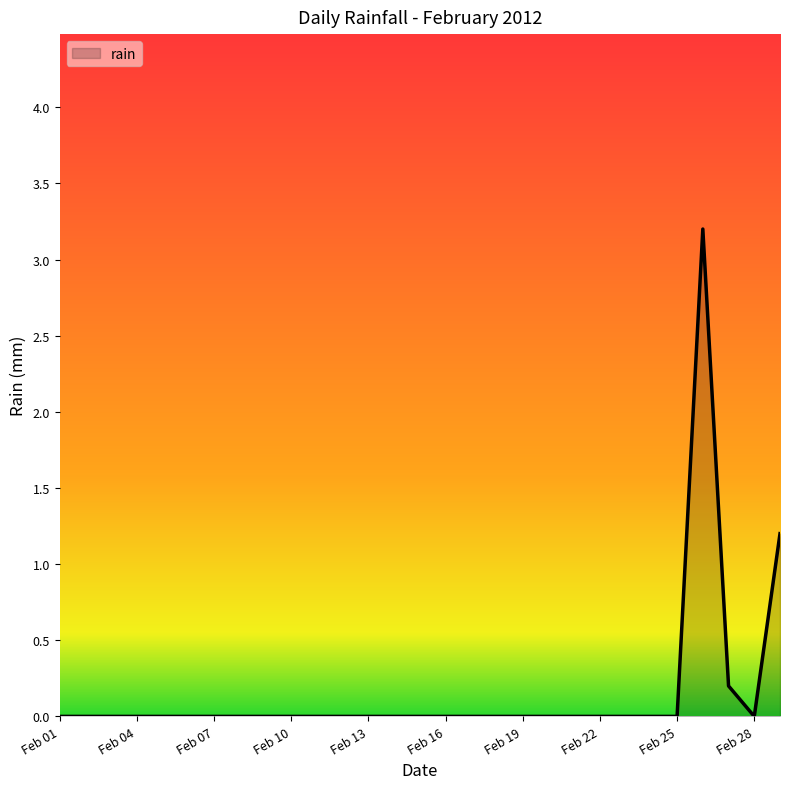

What is the maximum value shown in the chart?

3.2